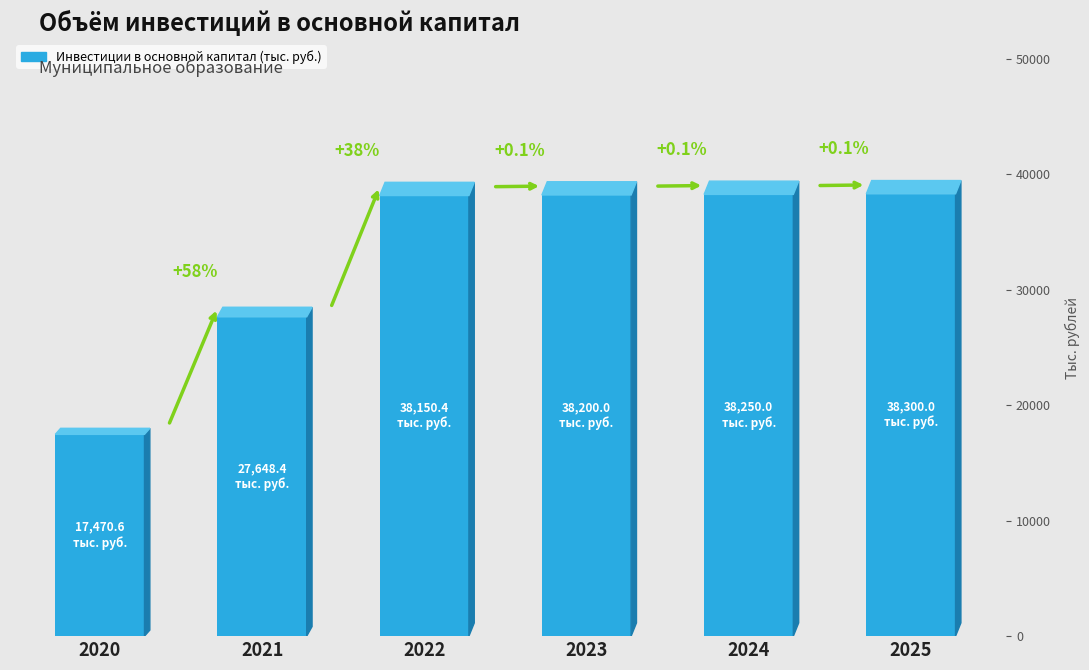

Are the bars horizontal?

No